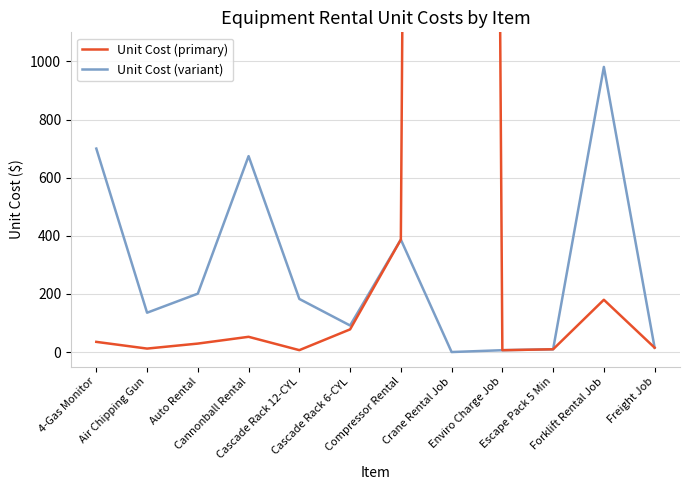

What is the spread (max minus min) of values at Cascade Rack 6-CYL?

13.3